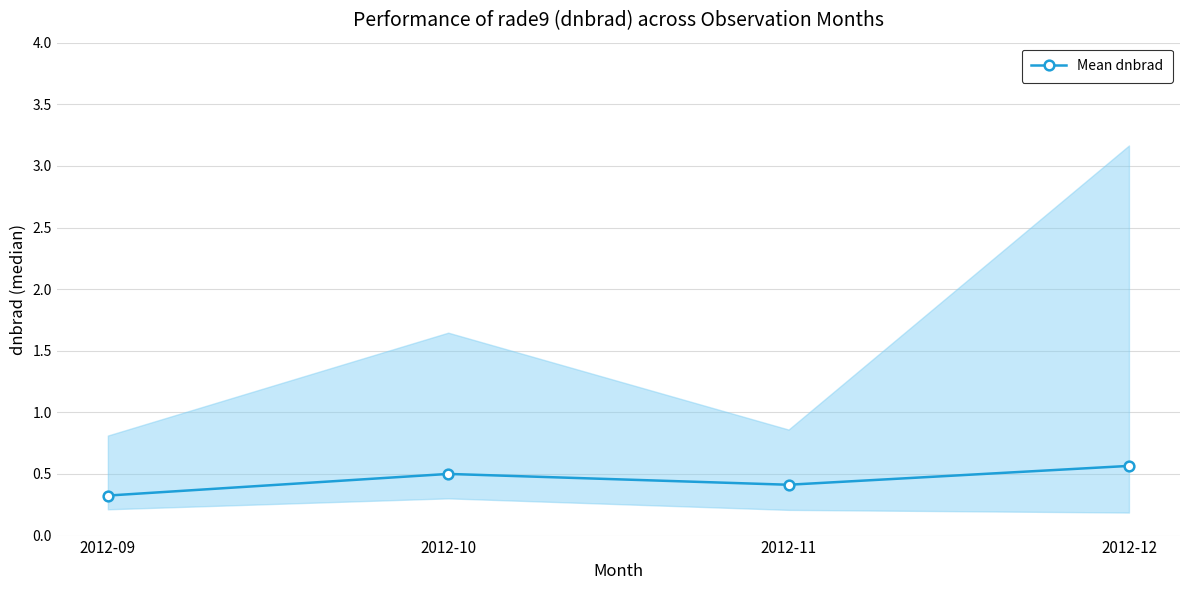

Reading left to right, transcribe all the data shown in this chart.

2012-09=0.3	2012-10=0.5	2012-11=0.4	2012-12=0.6